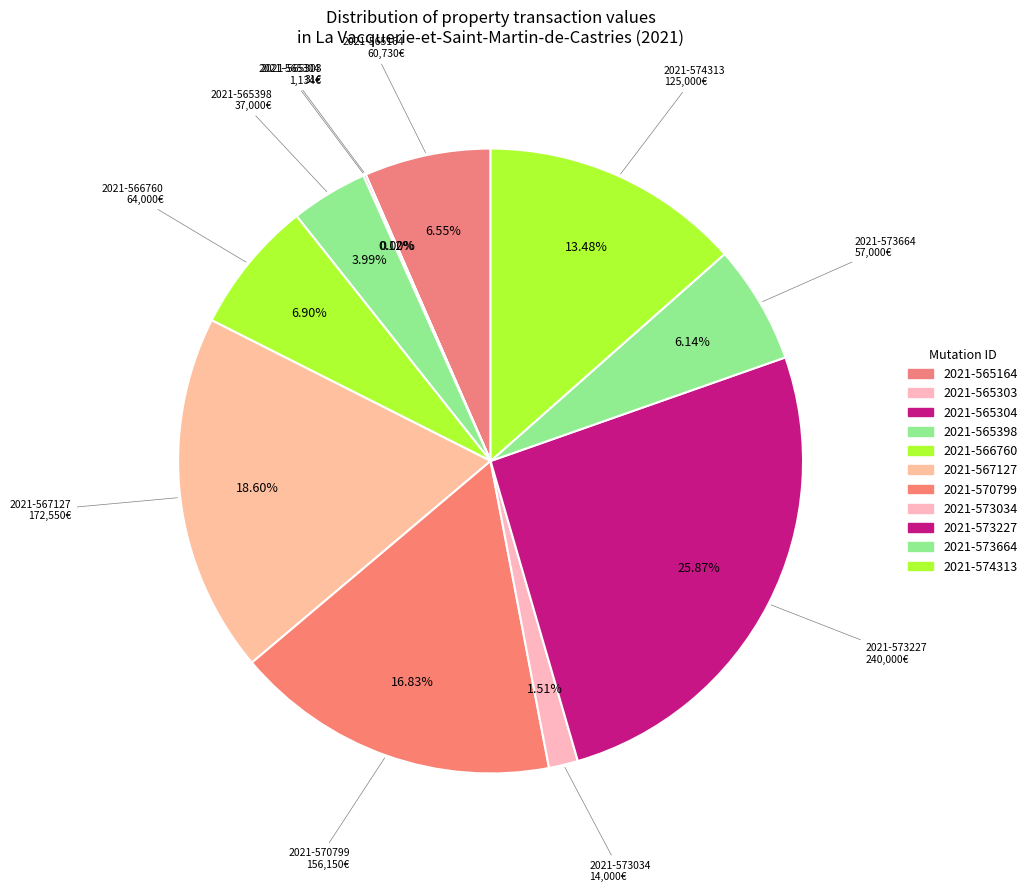

Does any single category account for the majority?

No